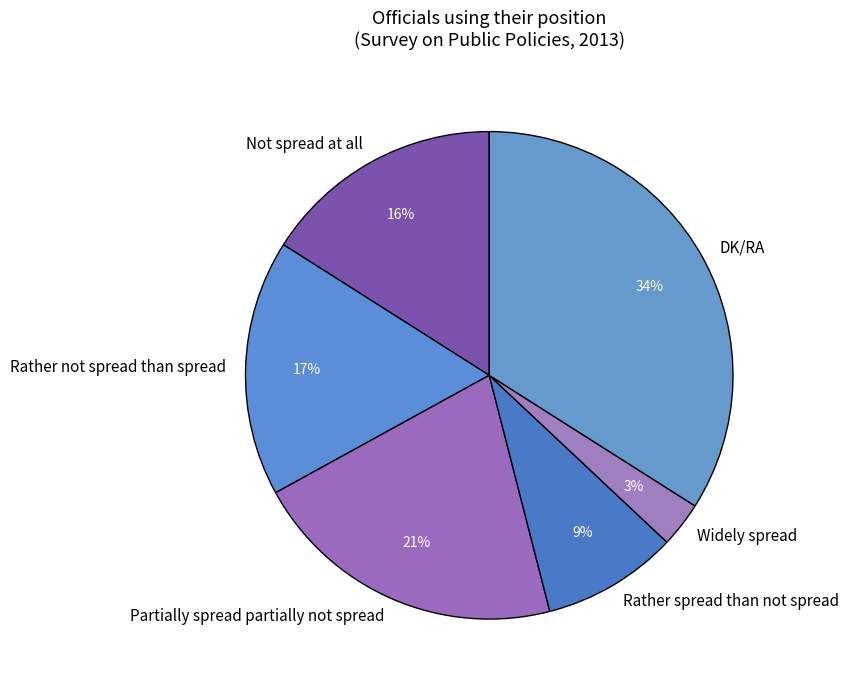

Rank the categories by value from highest to lowest.

DK/RA, Partially spread partially not spread, Rather not spread than spread, Not spread at all, Rather spread than not spread, Widely spread